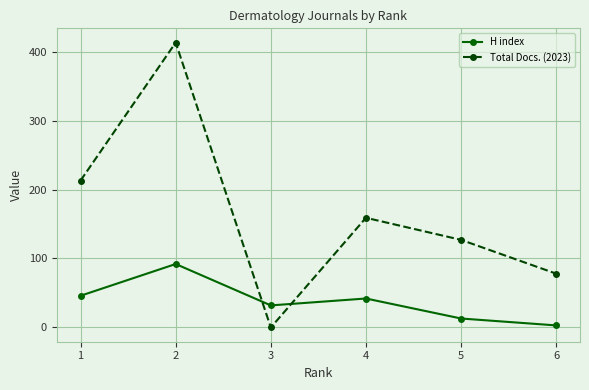

List the series in order of their peak value, highest first.

Total Docs. (2023), H index